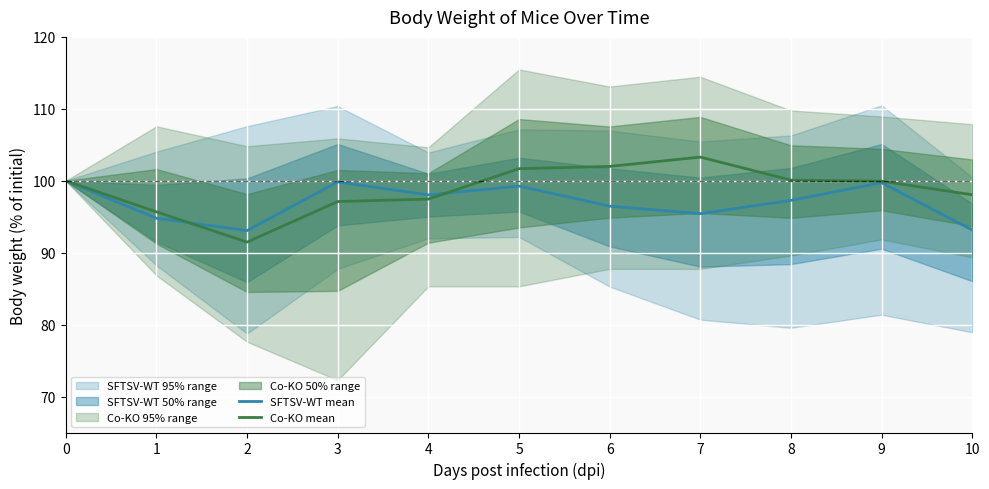

Read the Co-KO mean value at 0.

100.0